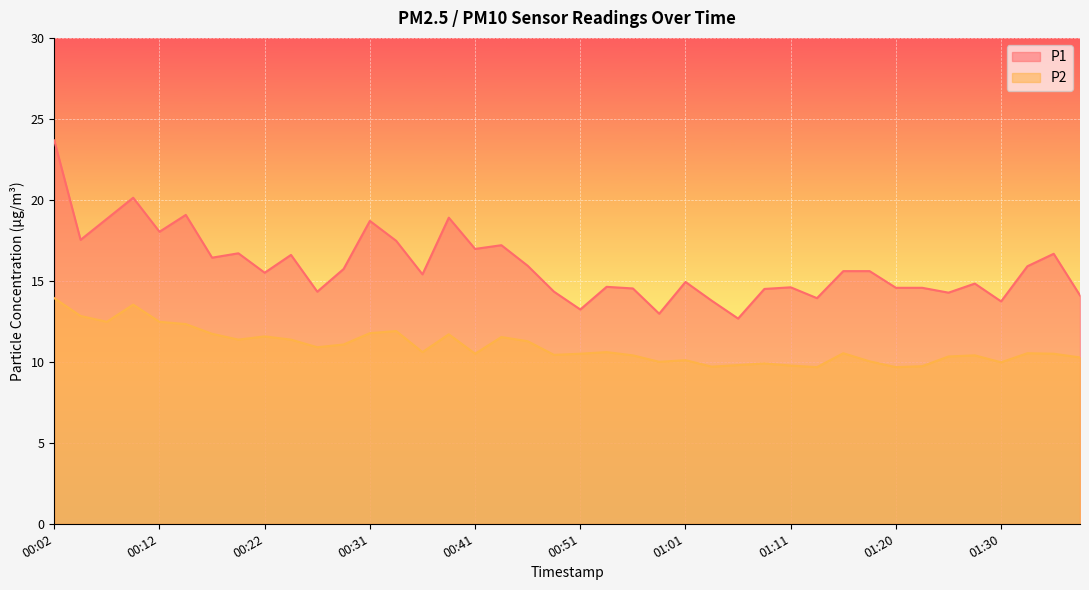

The value of P2 at 00:29 is 6.9. True or false?

False